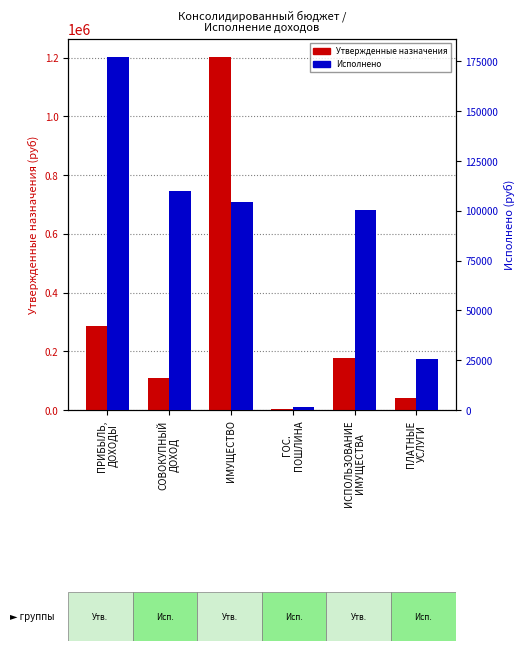

Which label corresponds to the smallest value in the chart?

ГОС.
ПОШЛИНА